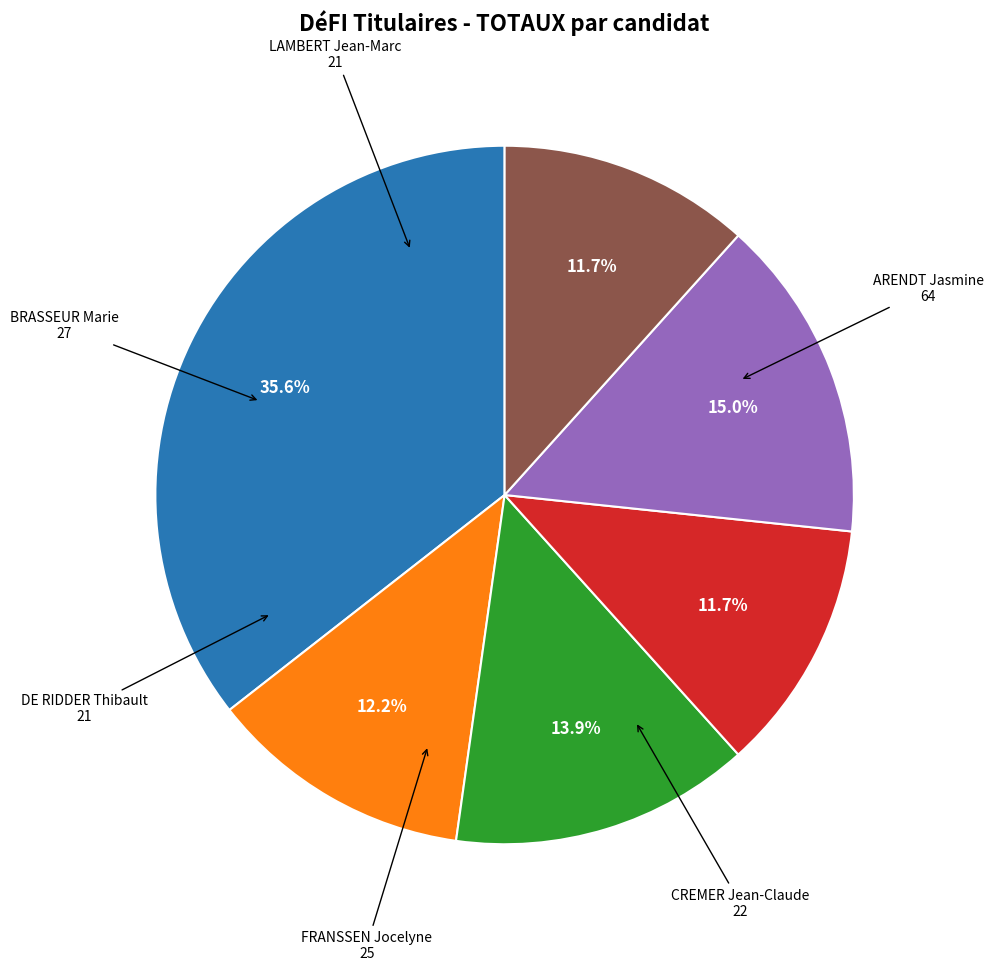

Is there a majority slice in this chart?

No